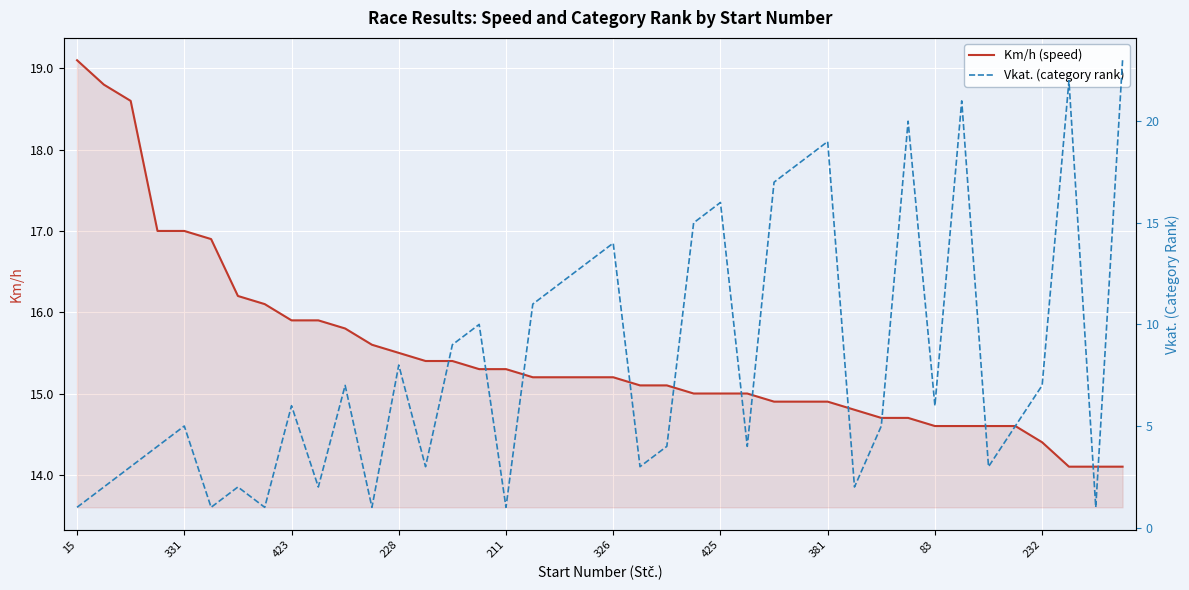

After their last crossing, which series has the higher values: Km/h (speed) or Vkat. (category rank)?

Vkat. (category rank)